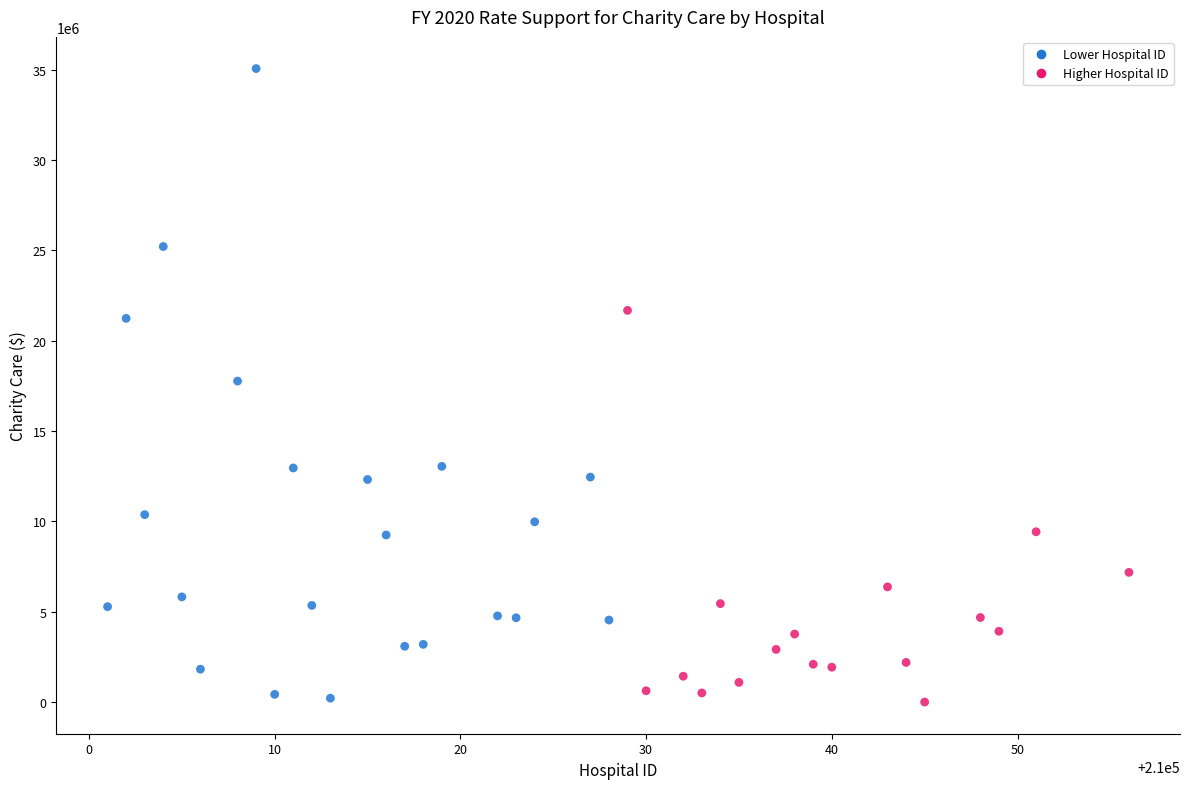

What is the range of Y values (max minus min)?

35066500.0